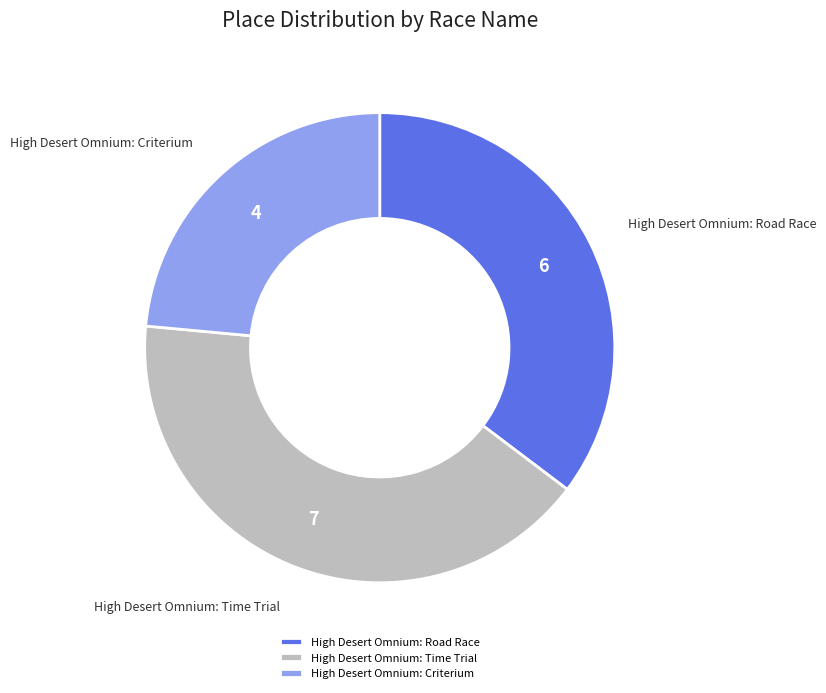

What is the ratio of the value at High Desert Omnium: Road Race to the value at High Desert Omnium: Time Trial?

0.9